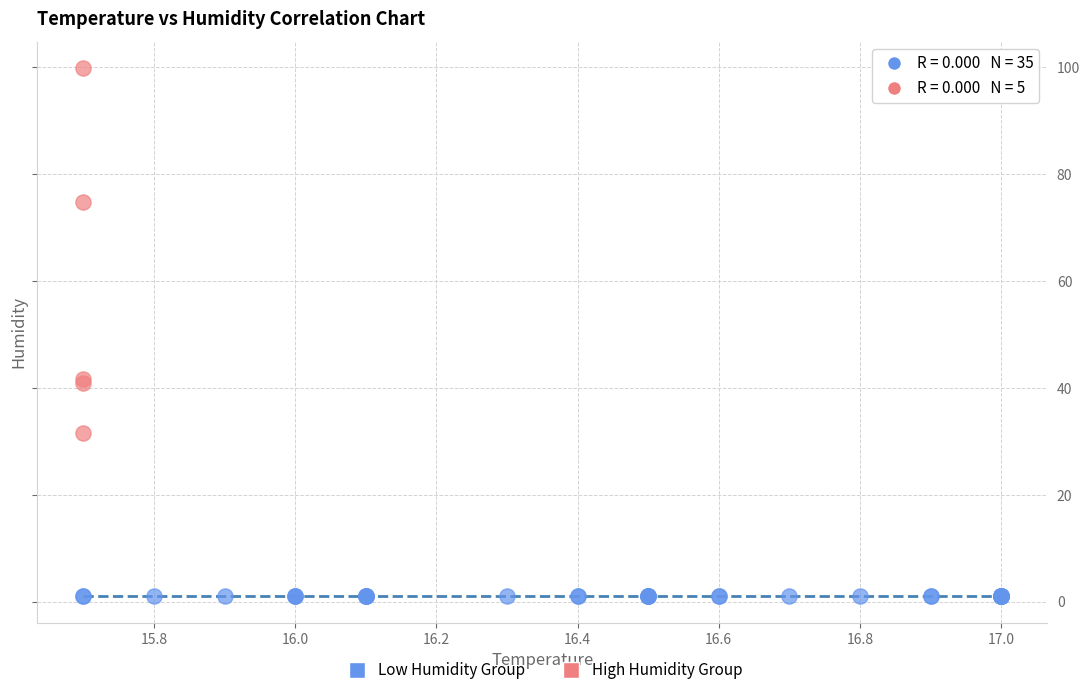

Which series reaches the minimum Y coordinate?

Low Humidity Group